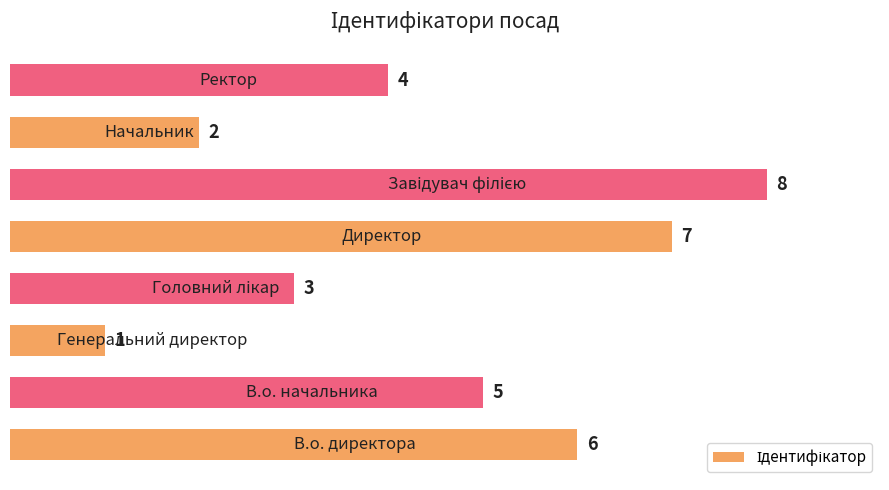

Reading bottom to top, extract all data points from this chart.

6	5	1	3	7	8	2	4